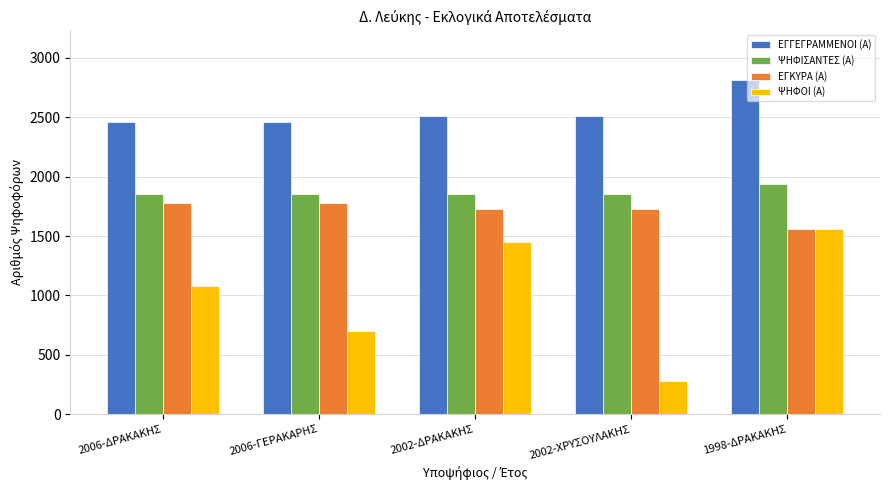

Rank the categories by ΨΗΦΟΙ (Α) value from highest to lowest.

1998-ΔΡΑΚΑΚΗΣ, 2002-ΔΡΑΚΑΚΗΣ, 2006-ΔΡΑΚΑΚΗΣ, 2006-ΓΕΡΑΚΑΡΗΣ, 2002-ΧΡΥΣΟΥΛΑΚΗΣ